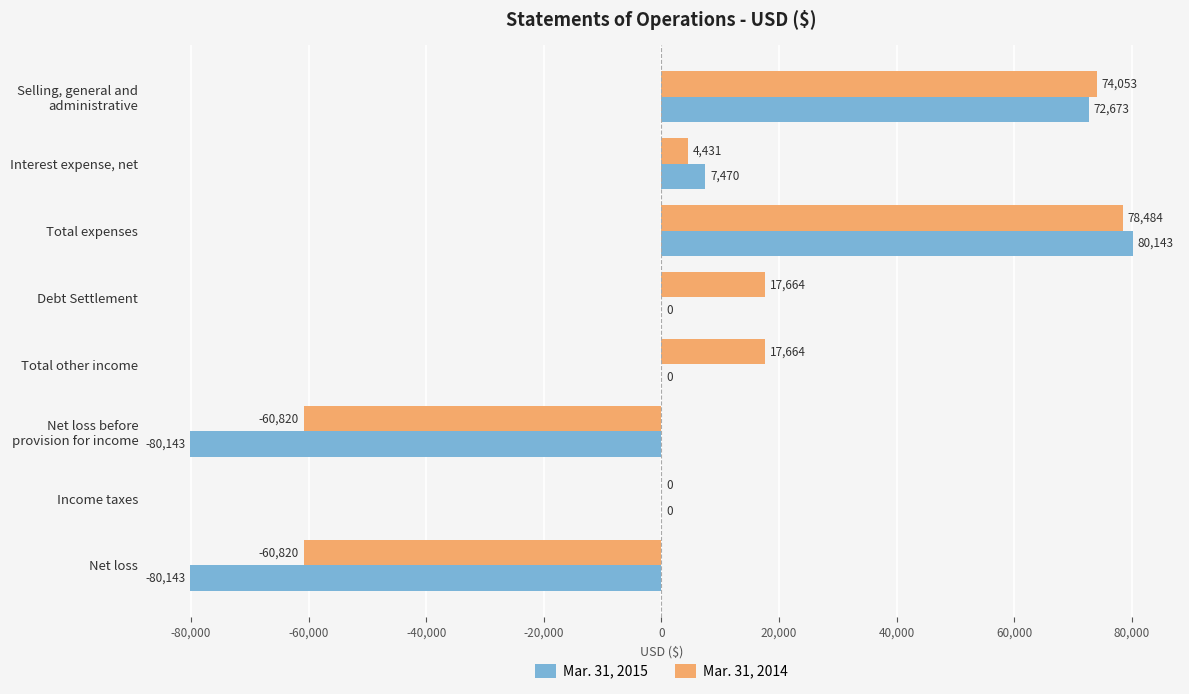

At which label does Mar. 31, 2014 reach its peak?

Total expenses